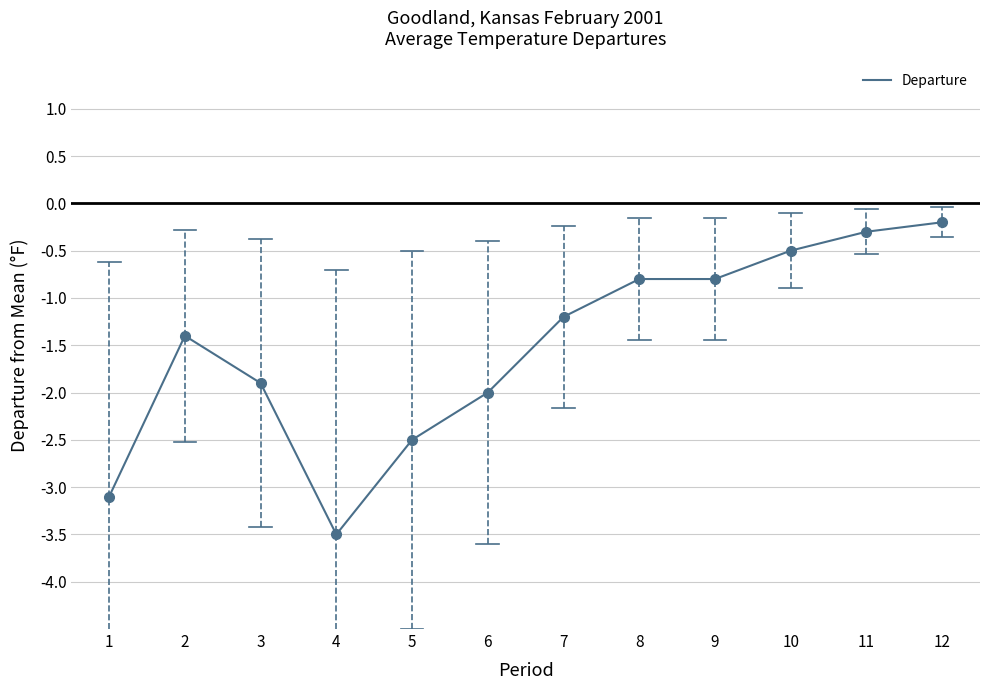

Is this an area chart (filled region under the line)?

No